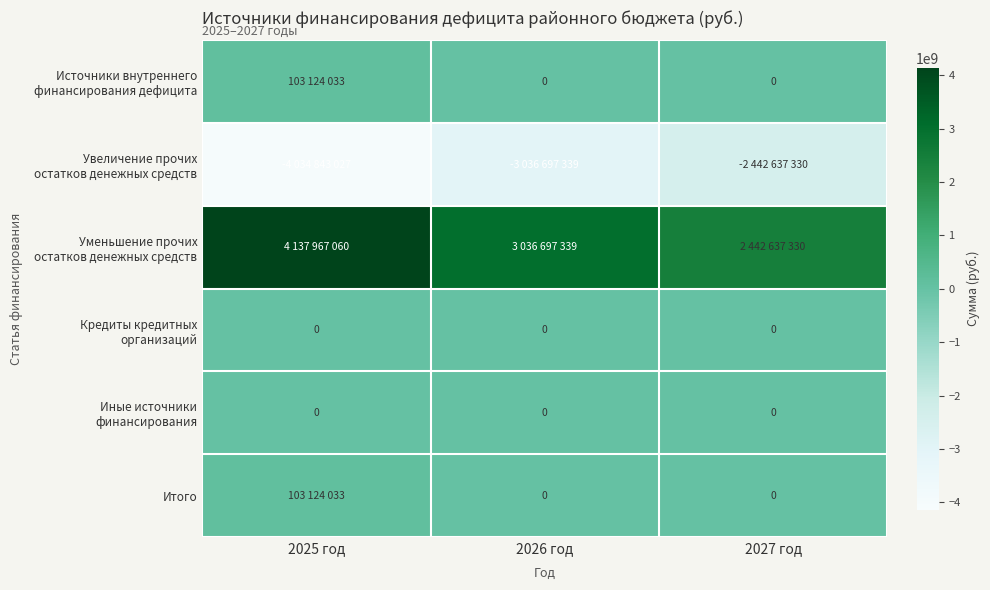

At which label does Уменьшение прочих остатков денежных средств first exceed 3036697339?

2025 год